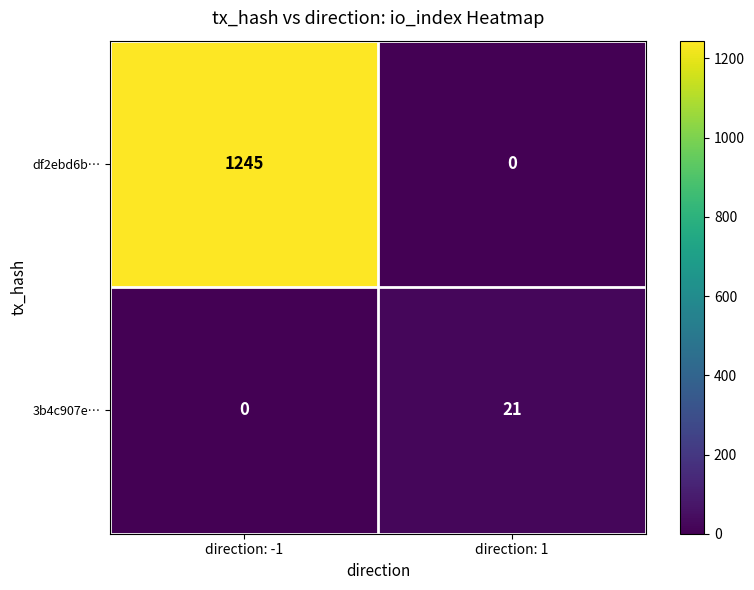

At which category is the sum across all series the highest?

direction: -1